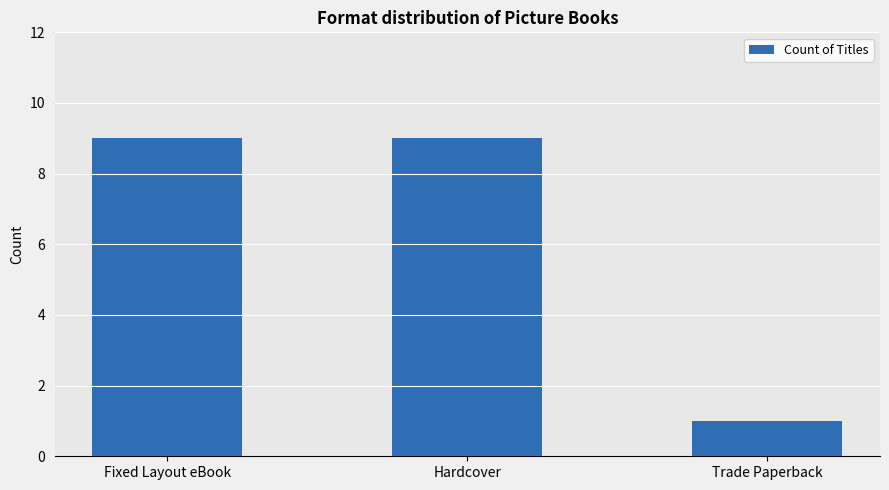

What is the difference between the second highest and minimum values?

8